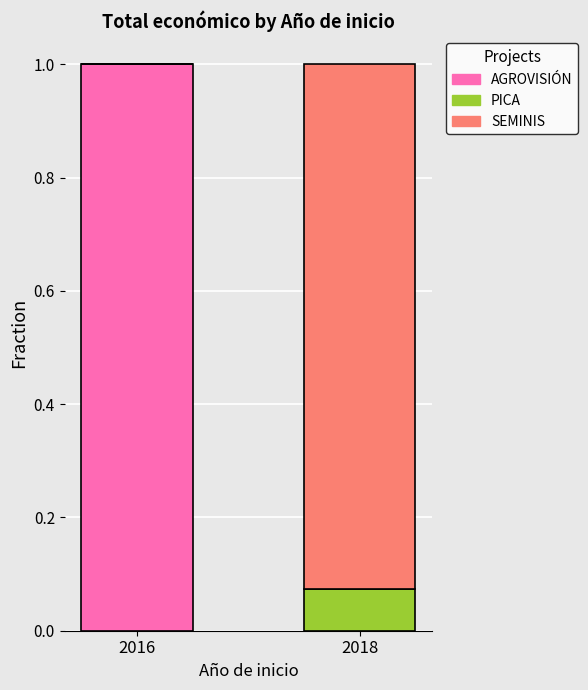

What is the sum of the AGROVISIÓN values at 2018 and 2016?

1.0